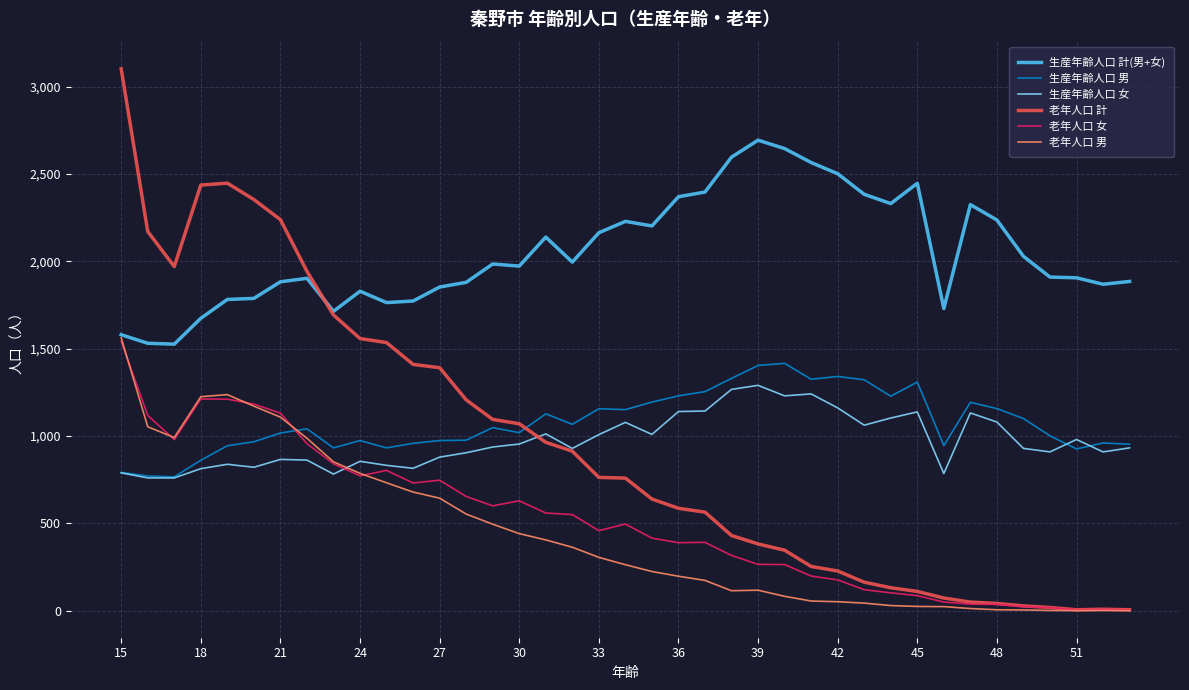

How many values in the 老年人口 計 series are below 759?

19